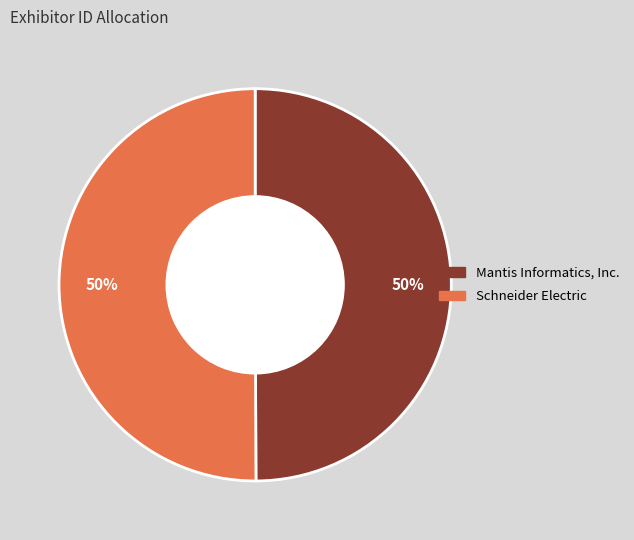

What percentage is the Schneider Electric slice, to the nearest percent?

50%